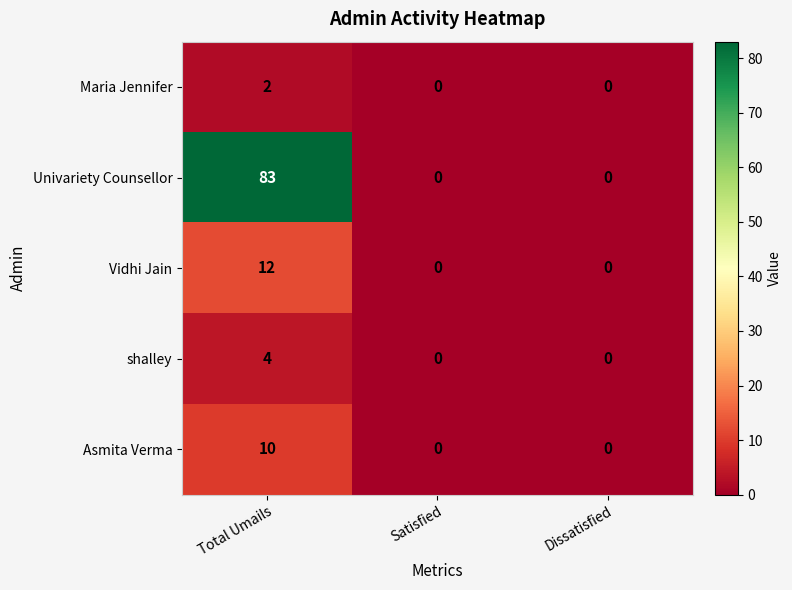

List the series in order of their peak value, highest first.

Univariety Counsellor, Vidhi Jain, Asmita Verma, shalley, Maria Jennifer